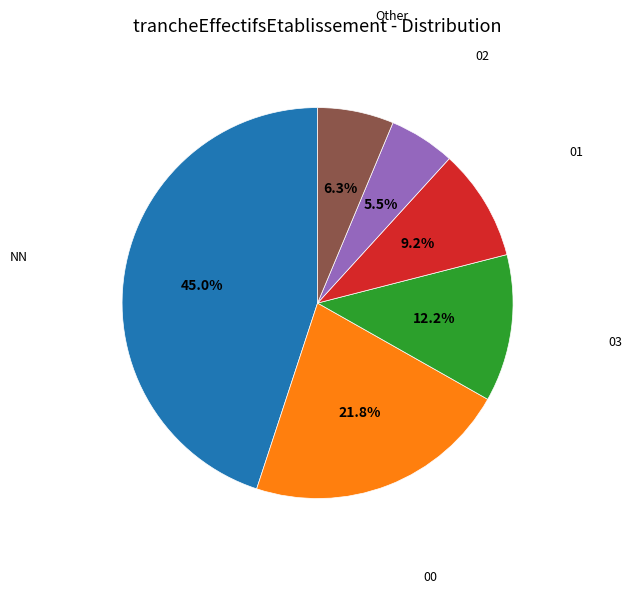

The NN slice represents 30% of the pie. True or false?

False